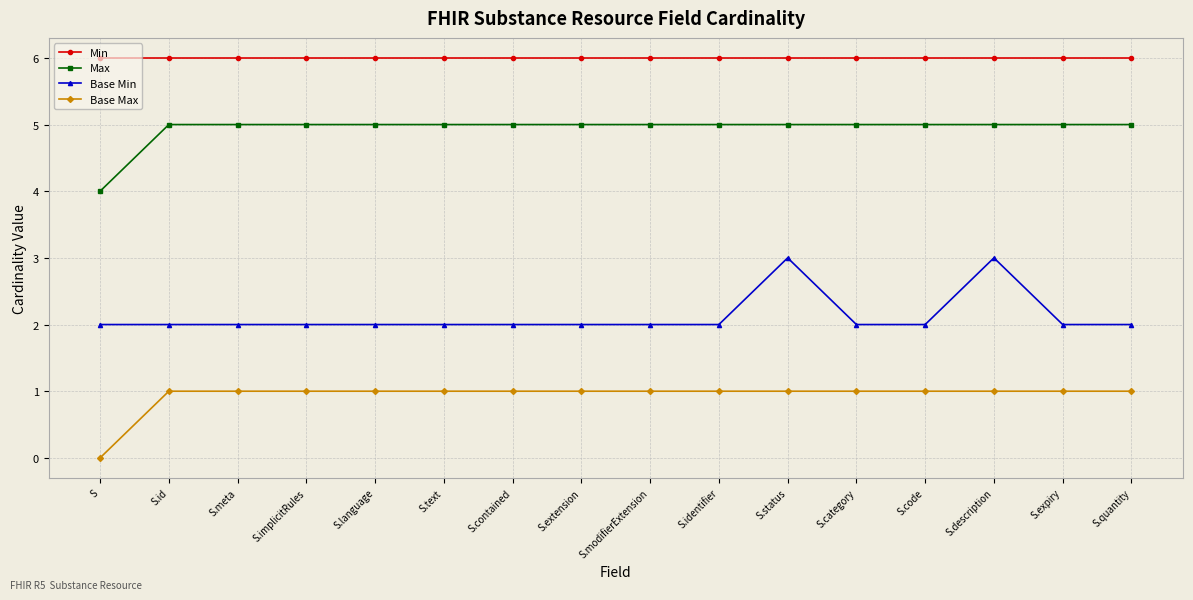

What is the value of the Base Max point at the 8th from the left?

1